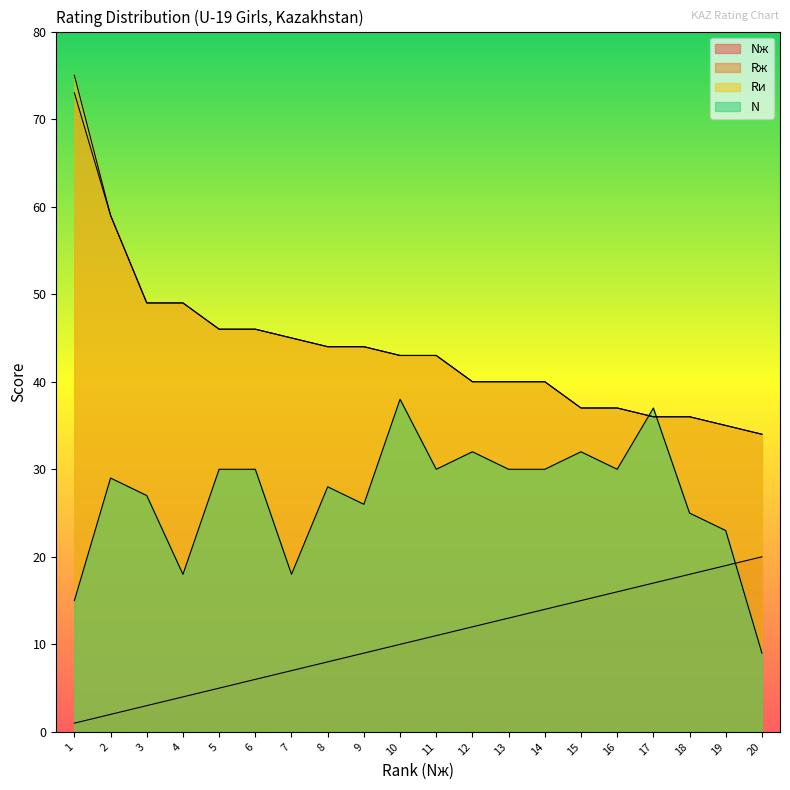

True or false: Rи has more than 2 interior local peaks.

False